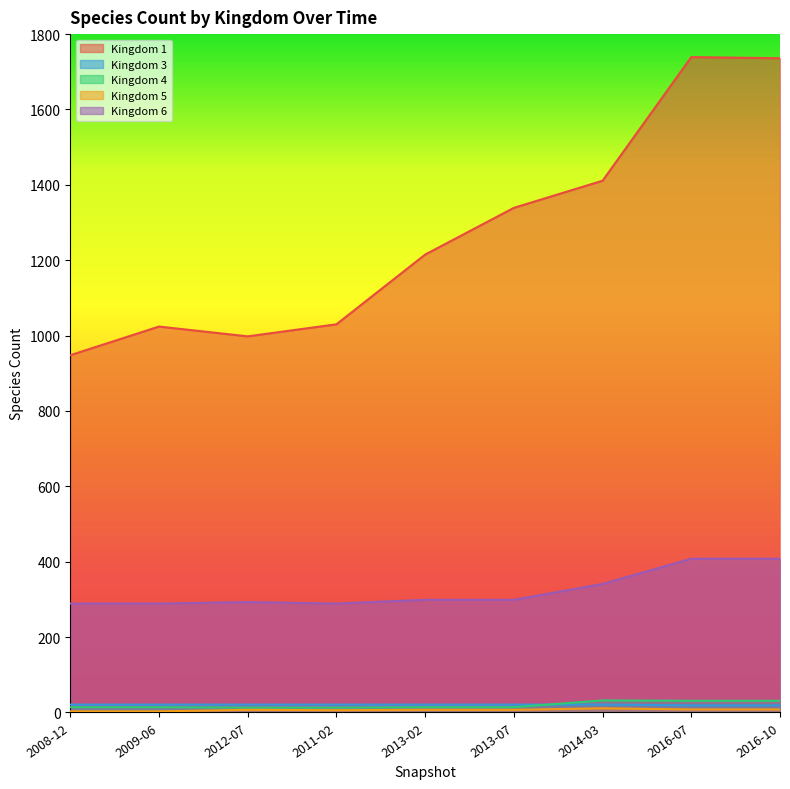

Is it true that Kingdom 5 equals 11 at 2016-10?

False